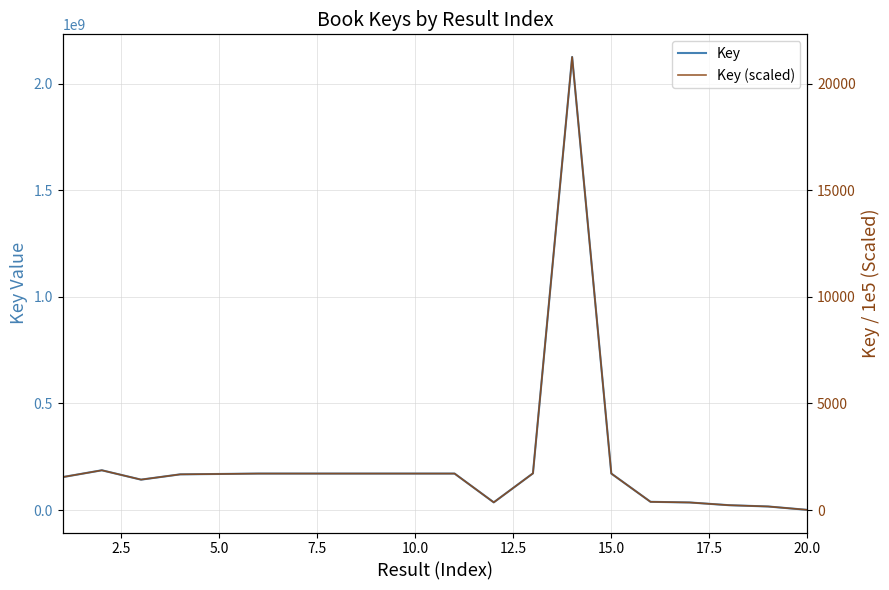

Is it true that Key (scaled) equals 767.7 at 10?

False